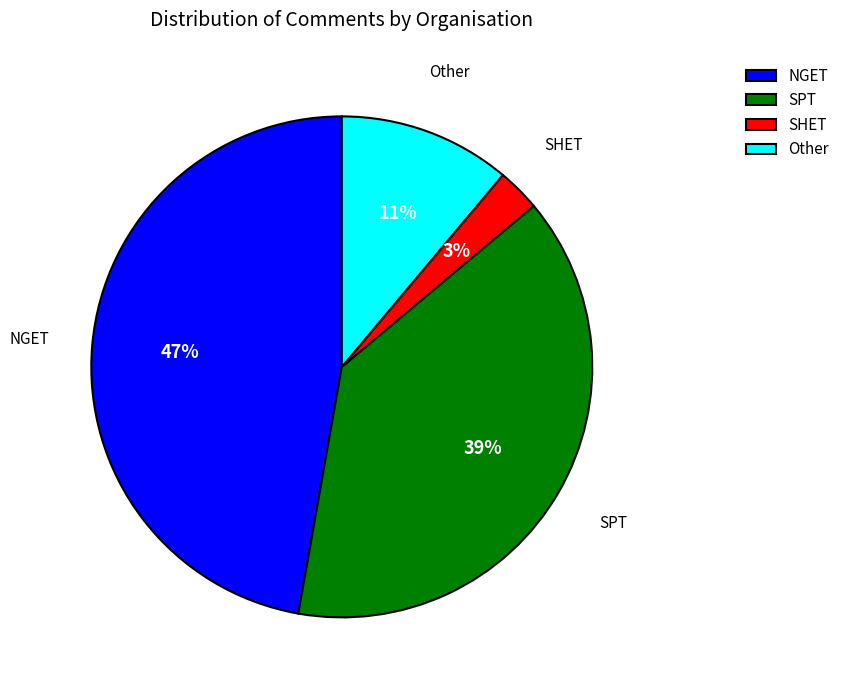

Count the number of slices in the pie.

4